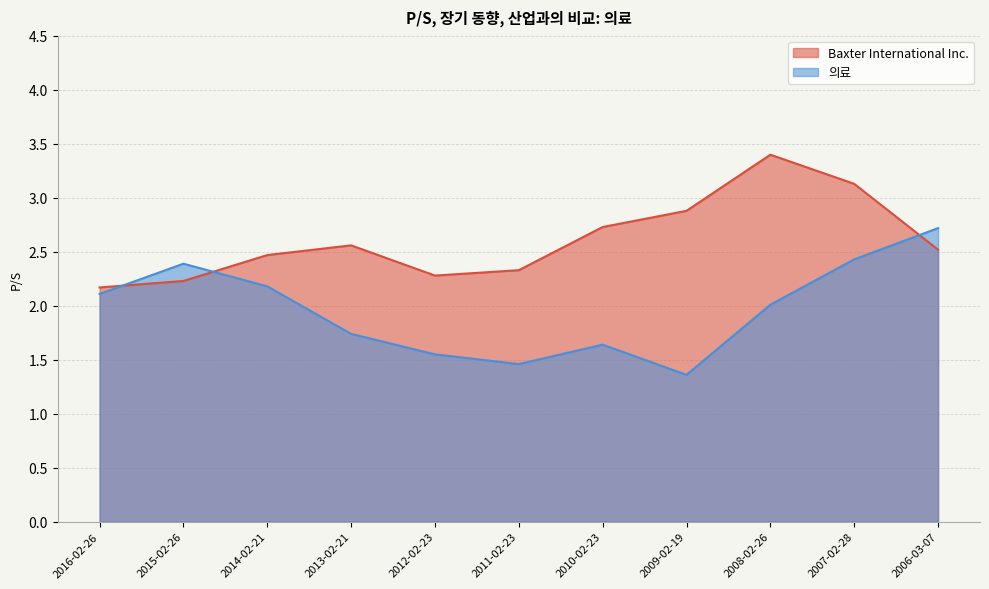

List the series in order of their overall mean, highest first.

Baxter International Inc., 의료